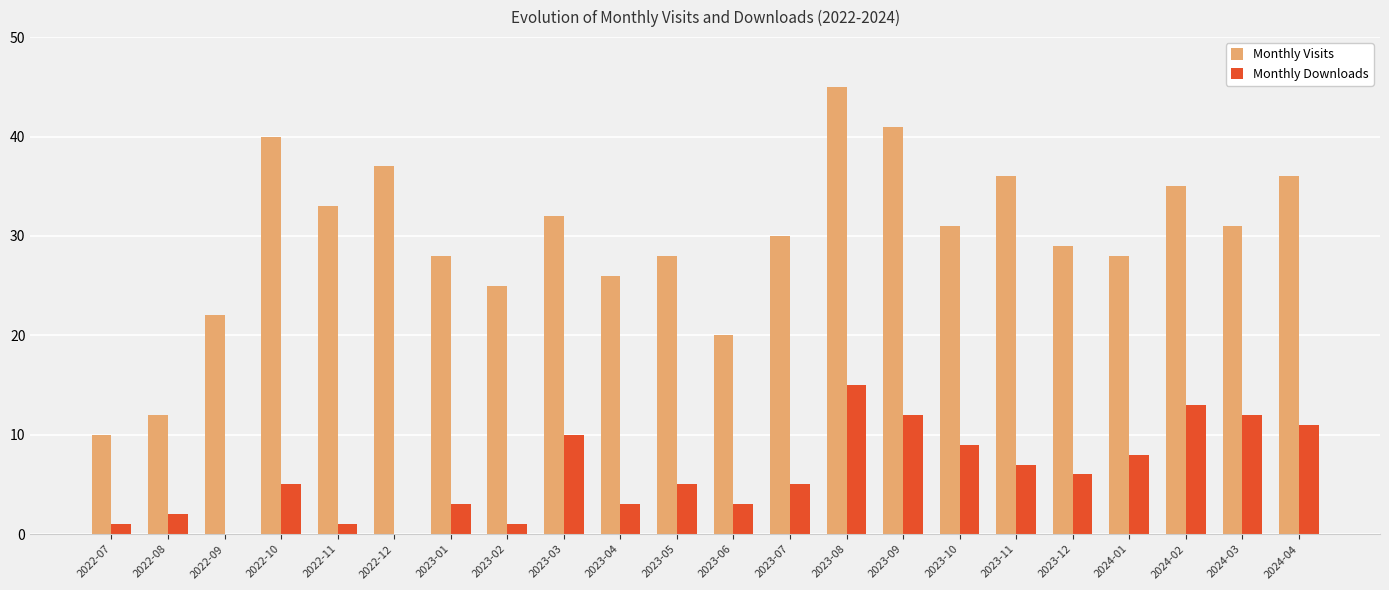

Does the chart contain stacked bars?

No